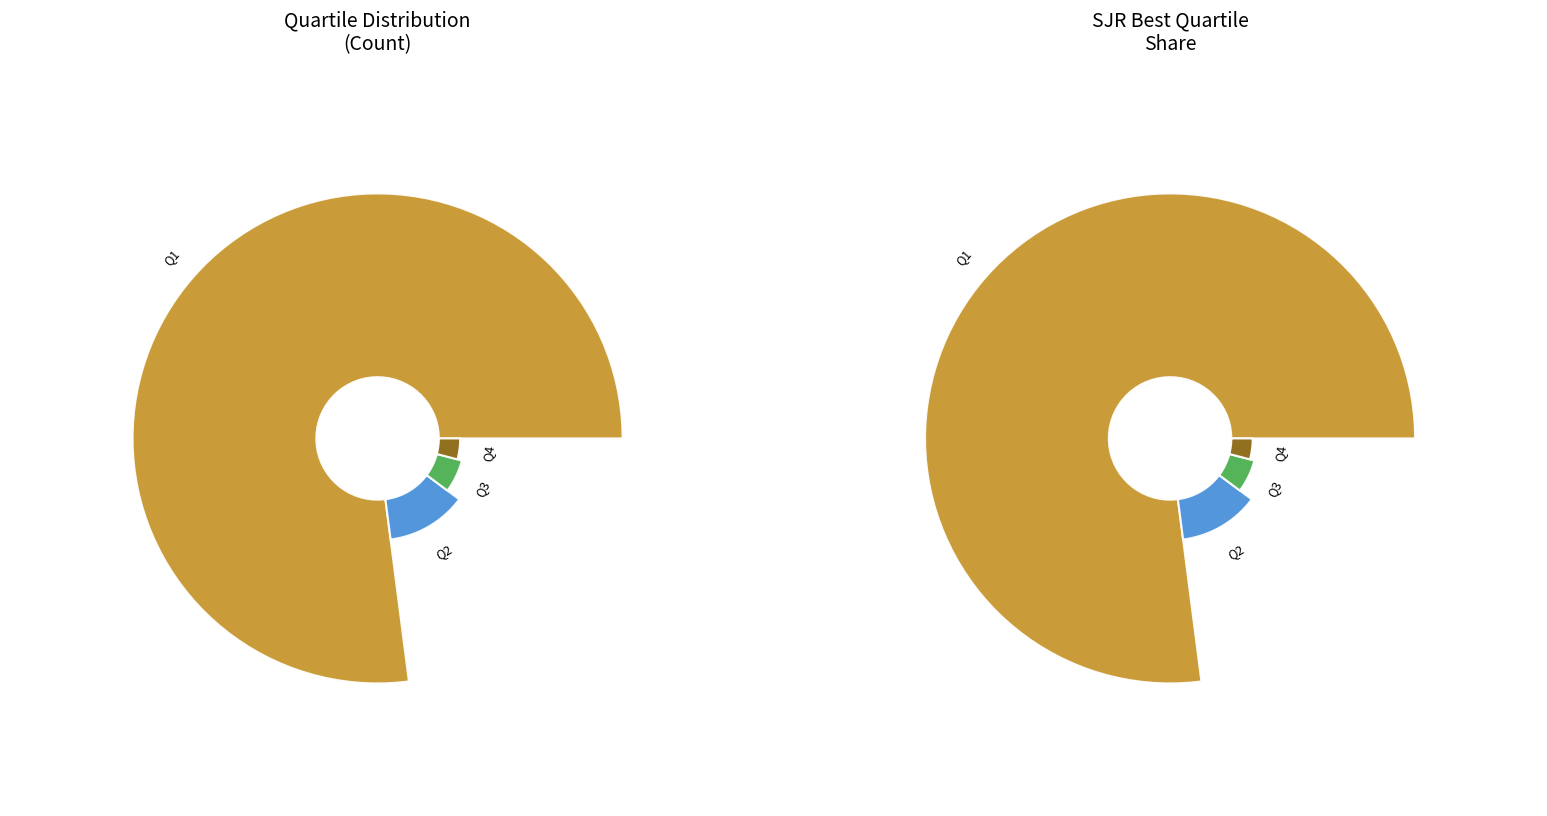

Rank the categories by value from highest to lowest.

Q1, Q2, Q3, Q4